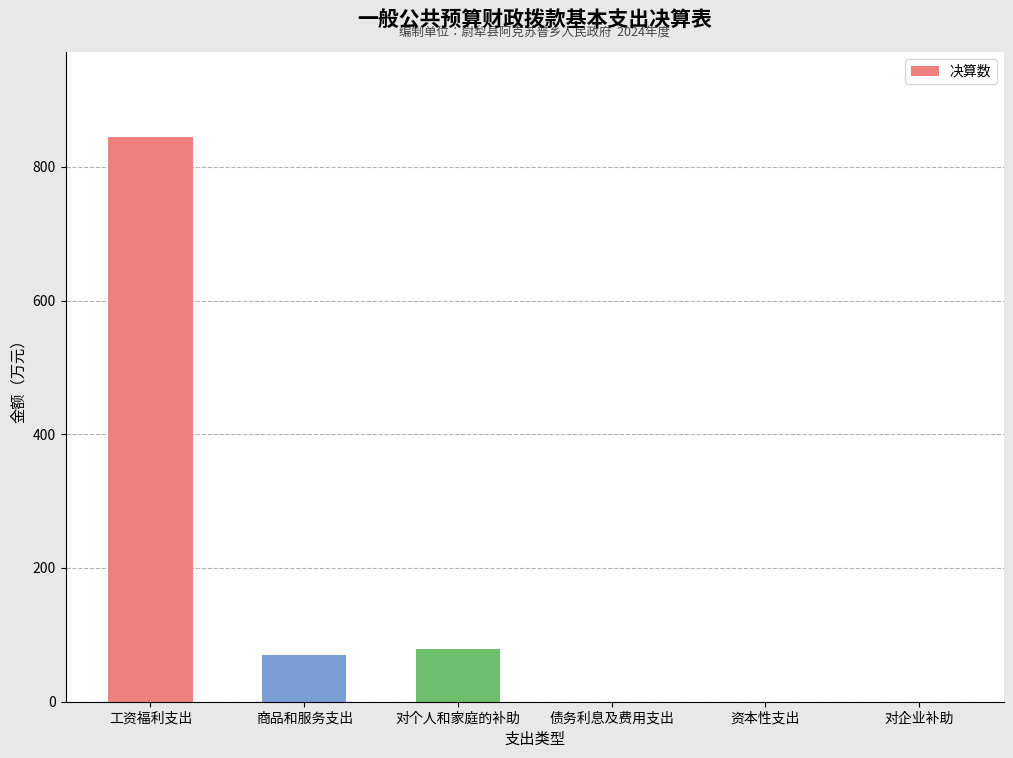

What is the sum of all values?

993.3